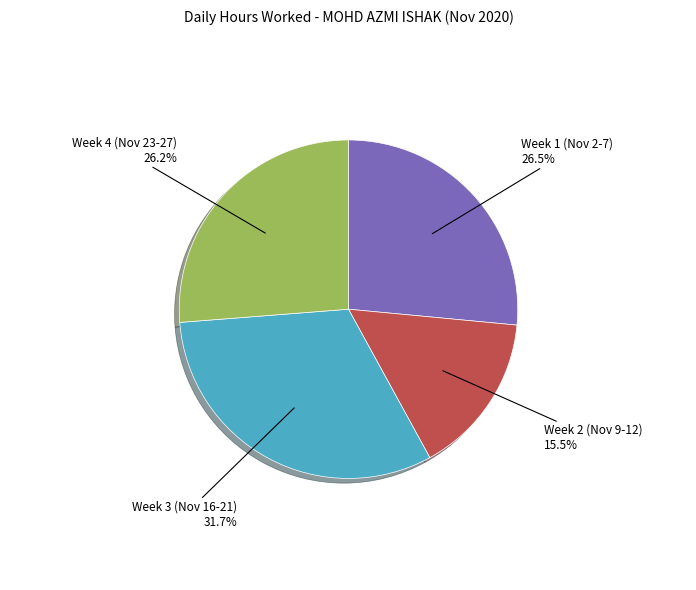

Which slice is the smallest?

Week 2 (Nov 9-12)